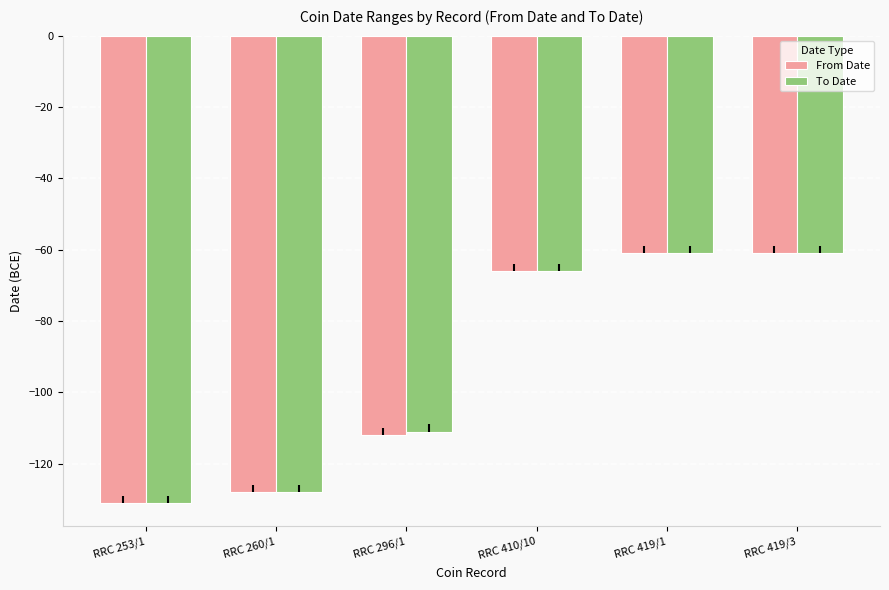

Is the value of From Date at RRC 296/1 greater than the value of To Date at RRC 419/3?

No